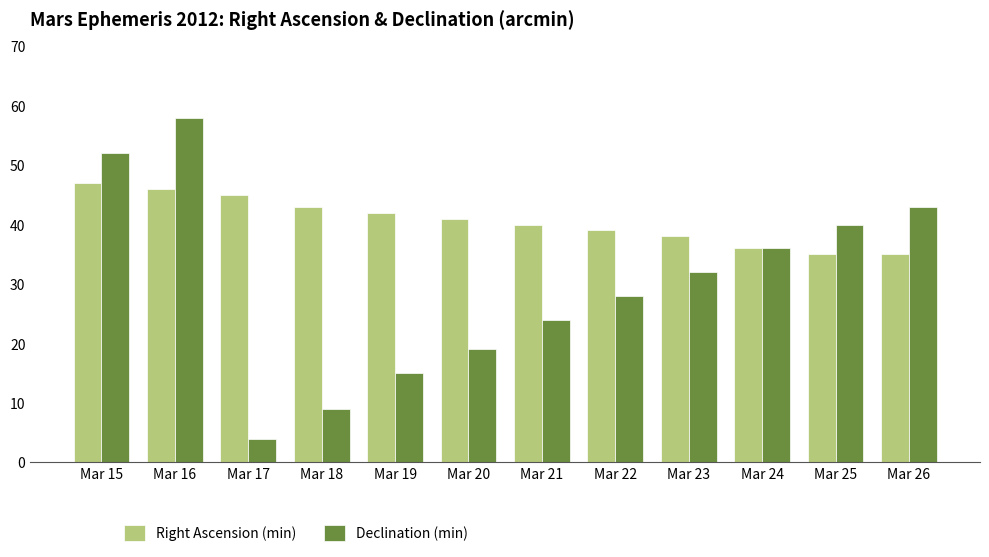

Rank the categories by Declination (min) value from lowest to highest.

Mar 17, Mar 18, Mar 19, Mar 20, Mar 21, Mar 22, Mar 23, Mar 24, Mar 25, Mar 26, Mar 15, Mar 16